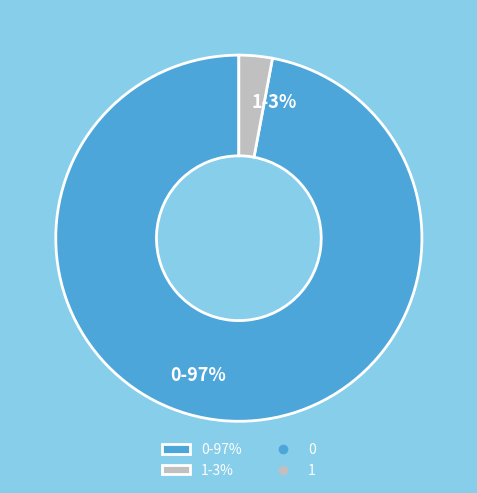

To the nearest percent, what is the average slice percentage?

50%